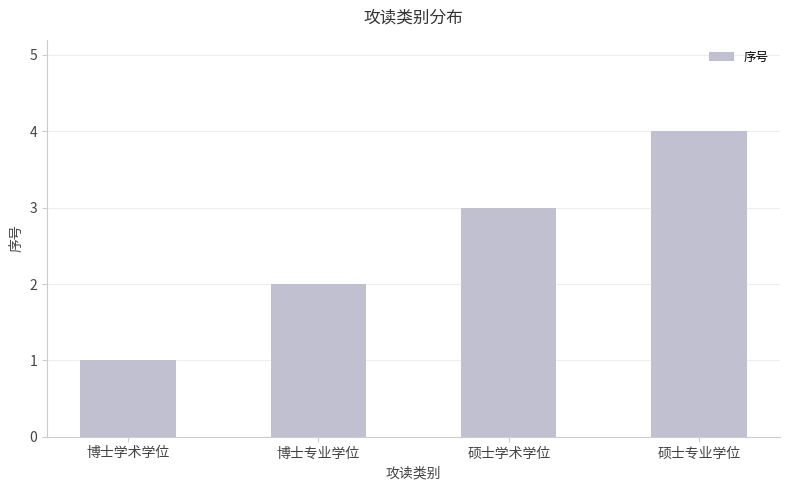

What is the sum of the values at 博士专业学位 and 硕士学术学位?

5